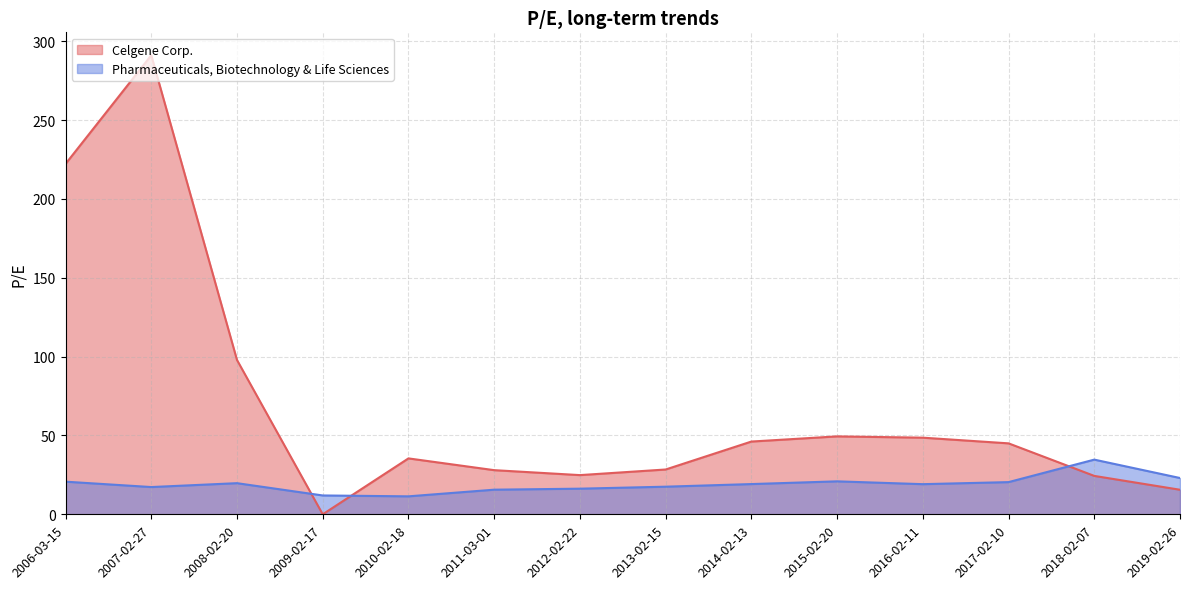

What is the value of the Pharmaceuticals, Biotechnology & Life Sciences point at the 8th from the left?

16.2